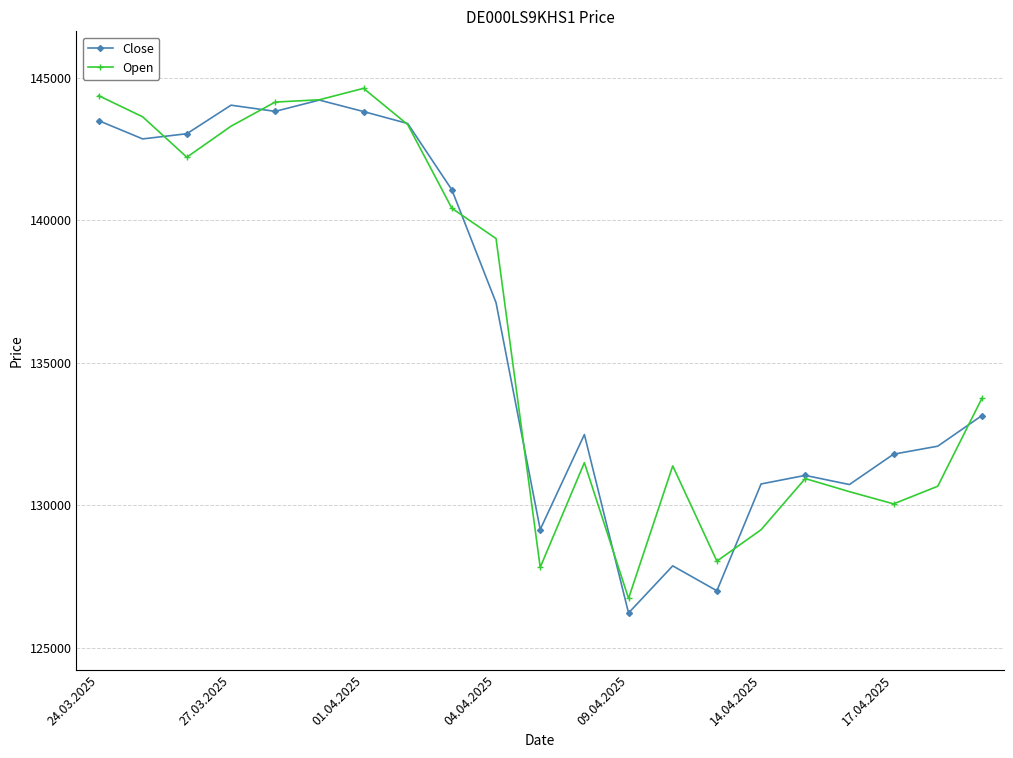

What is the greatest value displayed?

144622